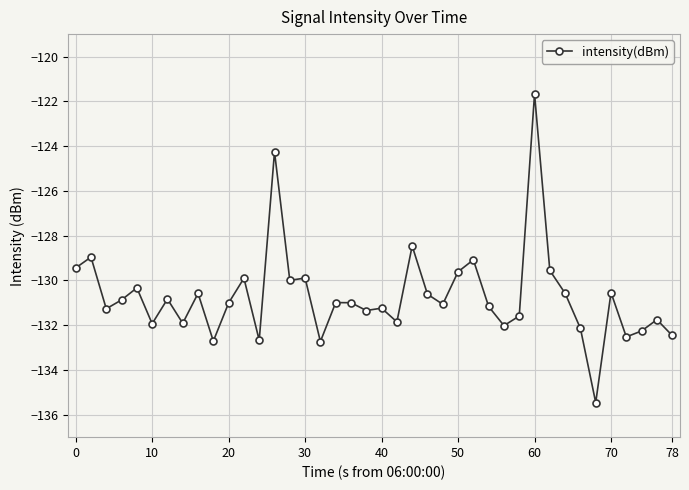

Is this an area chart (filled region under the line)?

No